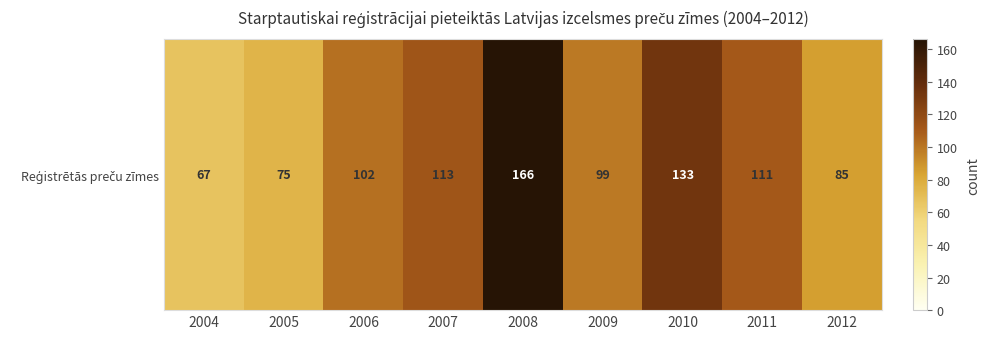

Rank the categories by value from highest to lowest.

2008, 2010, 2007, 2011, 2006, 2009, 2012, 2005, 2004